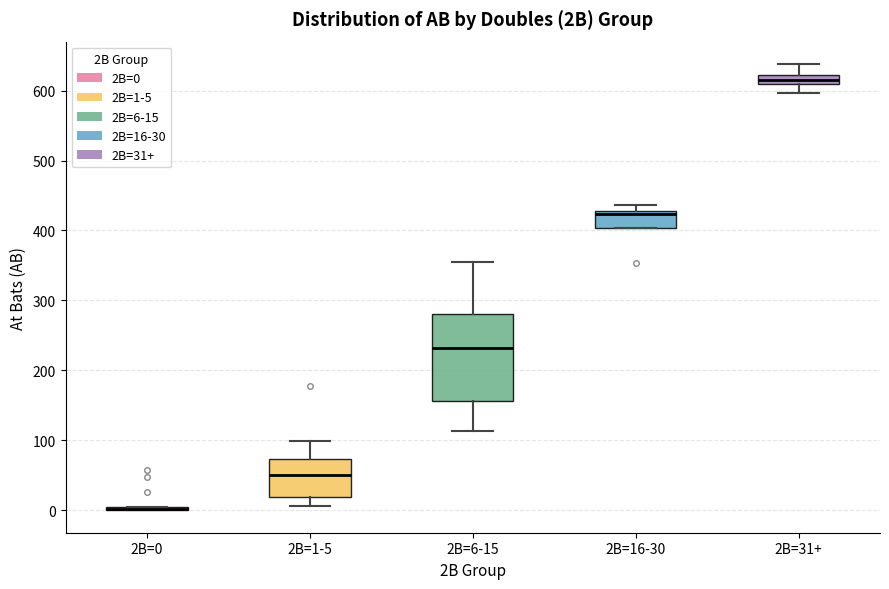

Where is the lower edge of the box for 2B=6-15 on the y-axis? The values are not printed on the chart, so give them approximately, as read against the axis.

160